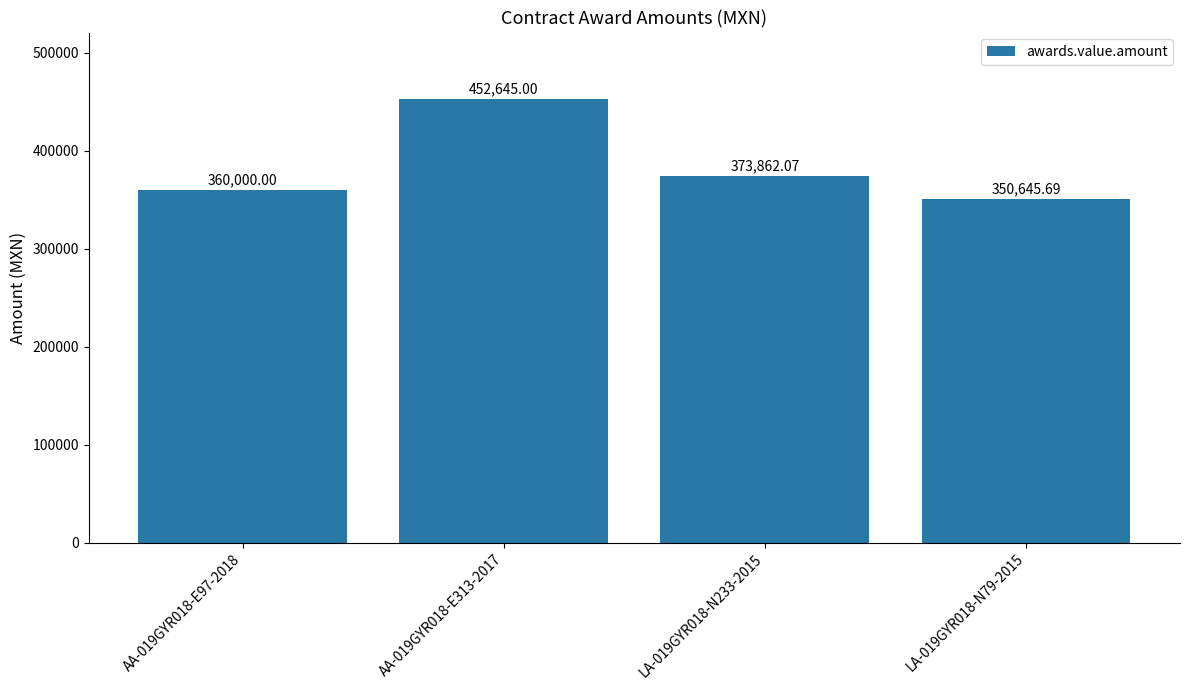

How many bars are there in total?

4